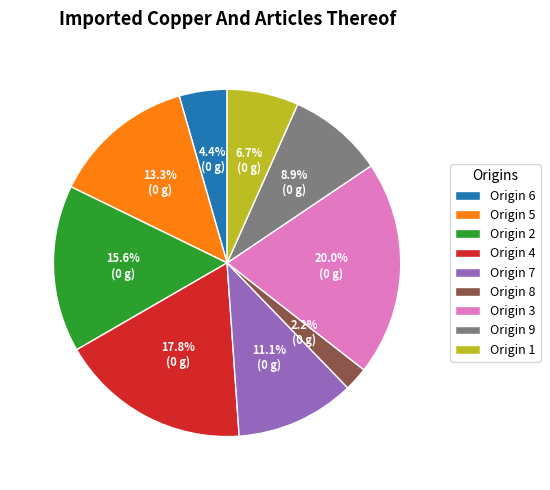

What is the smallest slice in the pie chart?

Origin 8